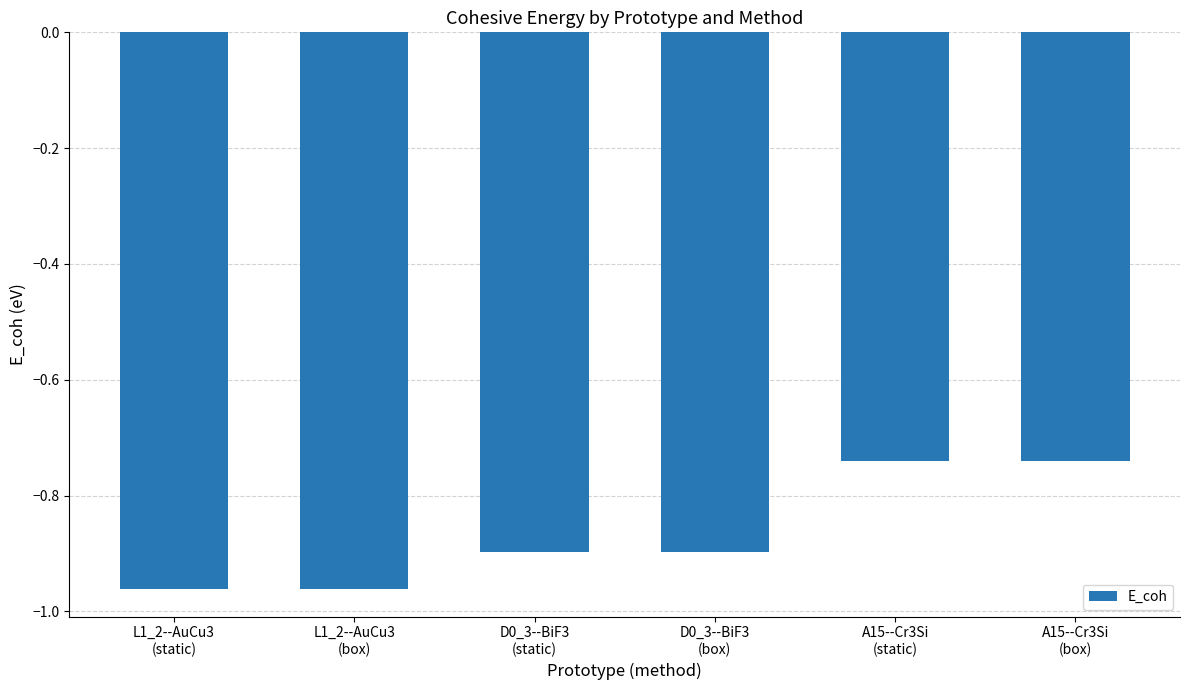

How many bars are there in total?

6